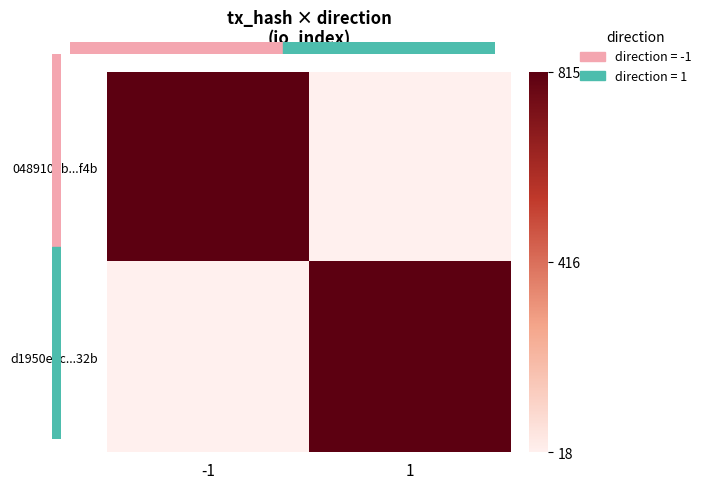

Rank the series by their maximum value, from lowest to highest.

0489105b...f4b, d1950e6c...32b